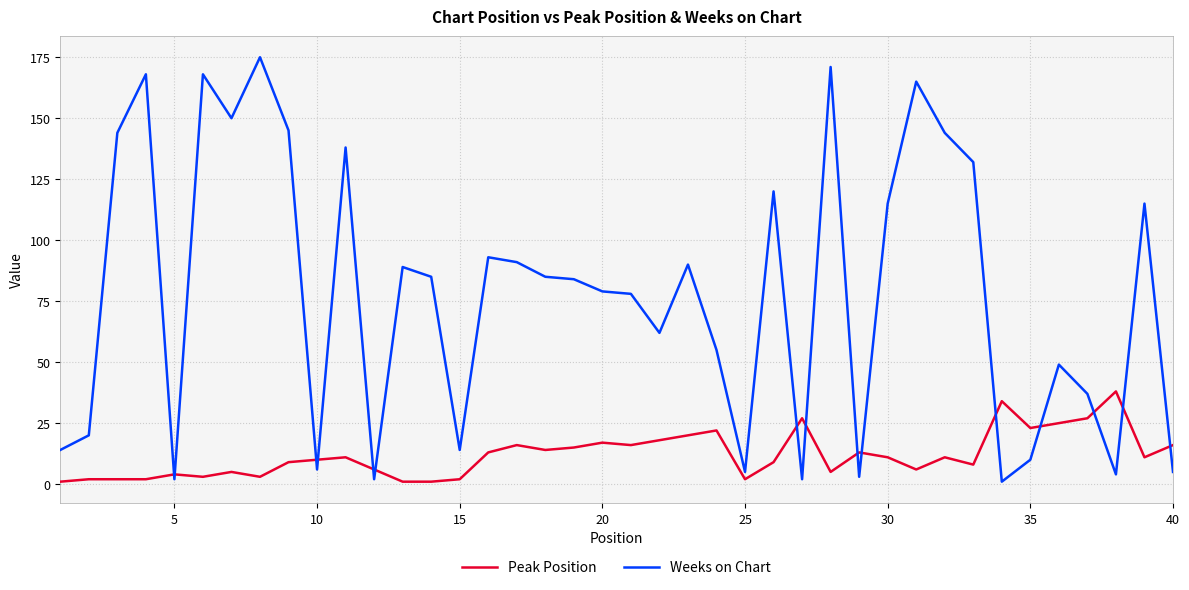

Does the chart have visible grid lines?

Yes